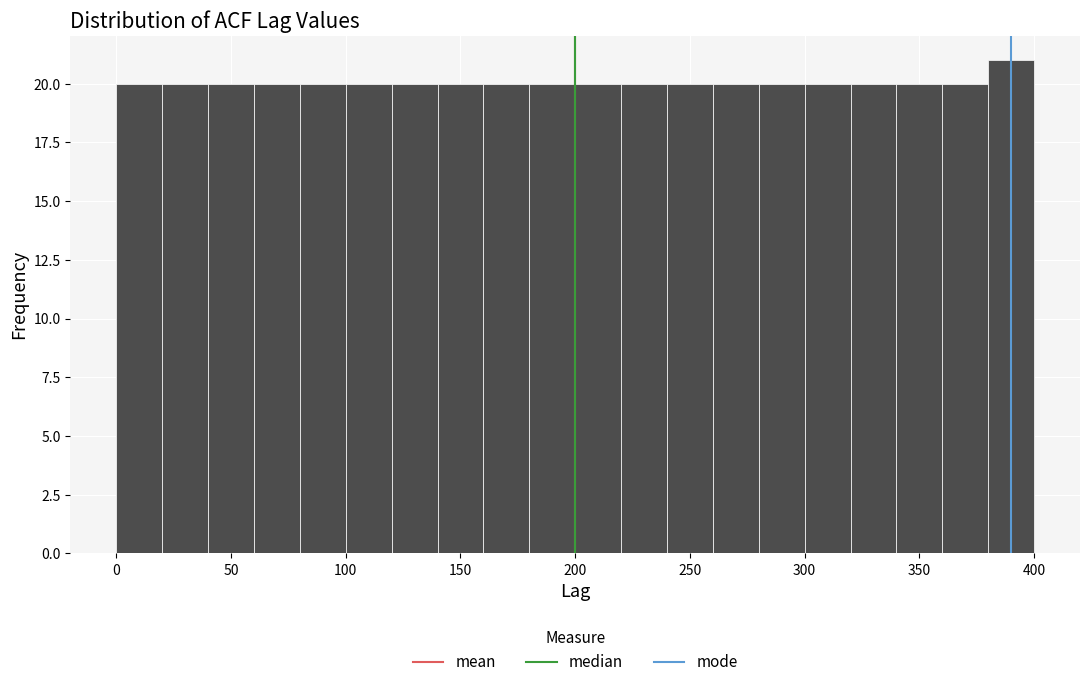

Reading left to right, list every bar in this chart as the range it spans on the x-axis followed by its height. The values are not printed on the chart, so give them approximately, as read against the axis.

0 to 20: 20
20 to 40: 20
40 to 60: 20
60 to 80: 20
80 to 100: 20
100 to 120: 20
120 to 140: 20
140 to 160: 20
160 to 180: 20
180 to 200: 20
200 to 220: 20
220 to 240: 20
240 to 260: 20
260 to 280: 20
280 to 300: 20
300 to 320: 20
320 to 340: 20
340 to 360: 20
360 to 380: 20
380 to 400: 21